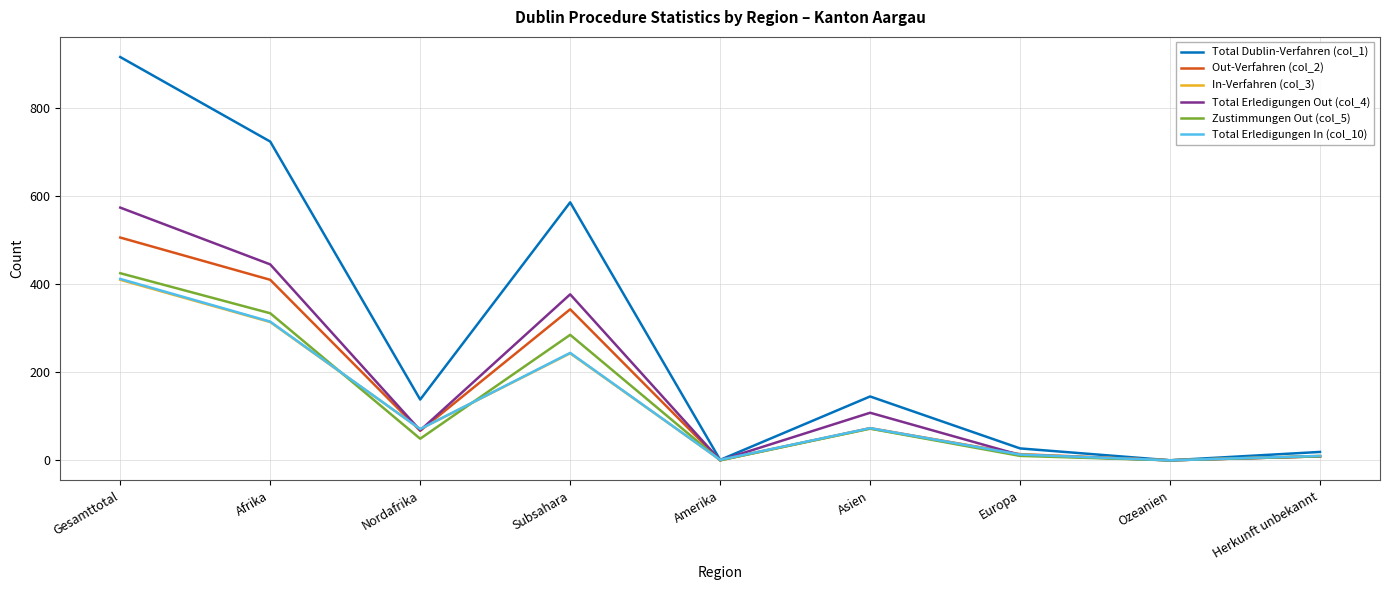

Where is Total Erledigungen Out (col_4) nearest to the value 287?

Subsahara